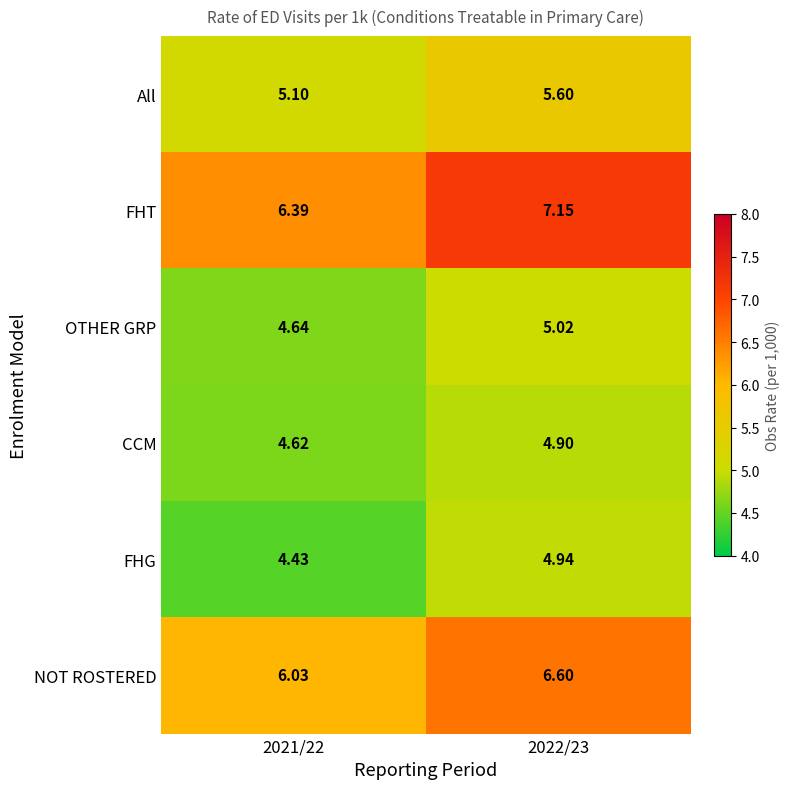

Rank the series at 2022/23 from highest to lowest value.

FHT, NOT ROSTERED, All, OTHER GRP, FHG, CCM